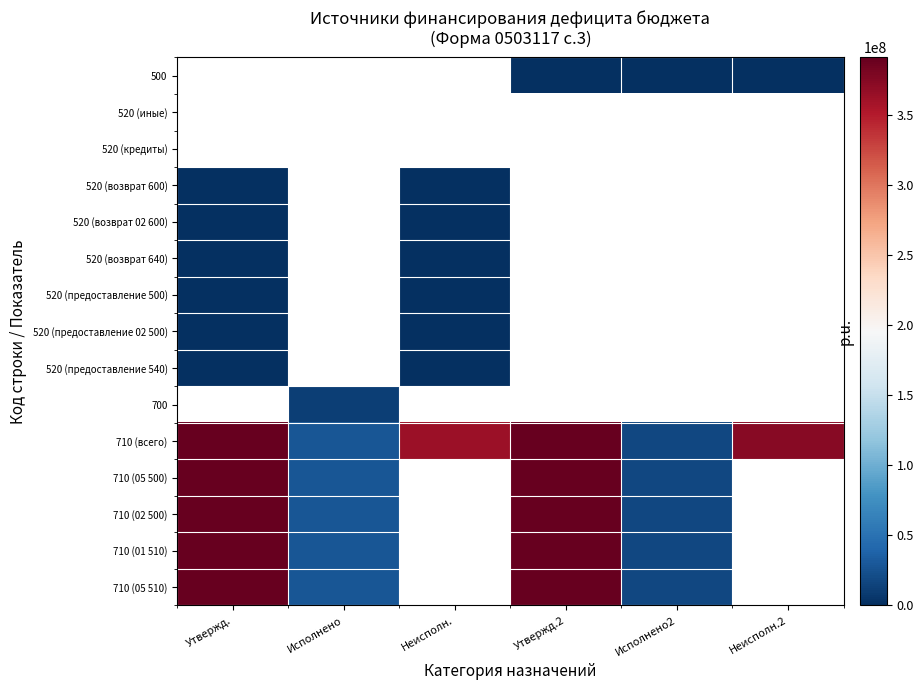

Between Утвержд. and Исполнено2, which series saw the biggest shift?

710 (всего)